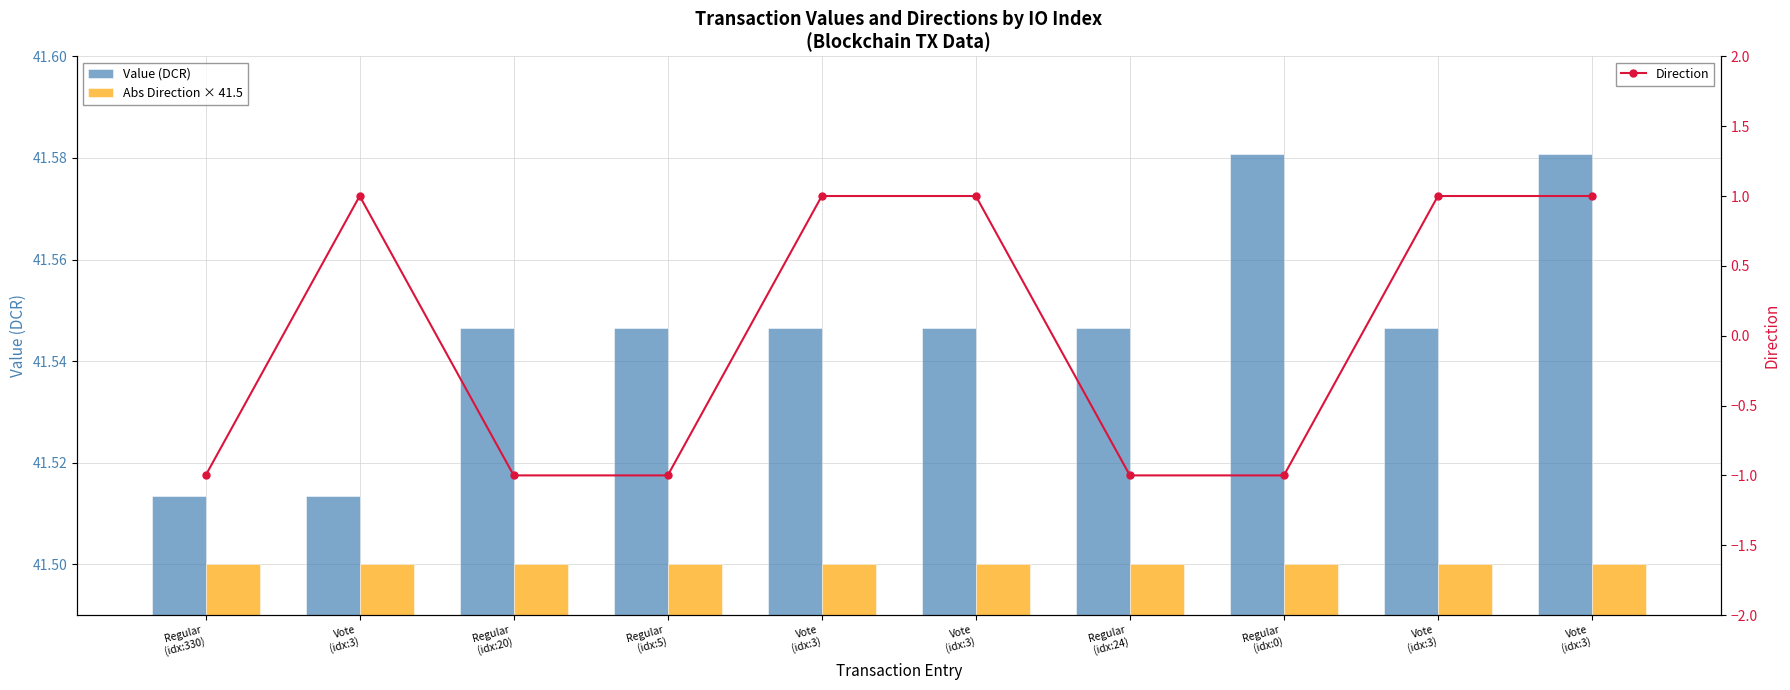

What is the value of the Value (DCR) bar at the 2nd from the left?

41.5